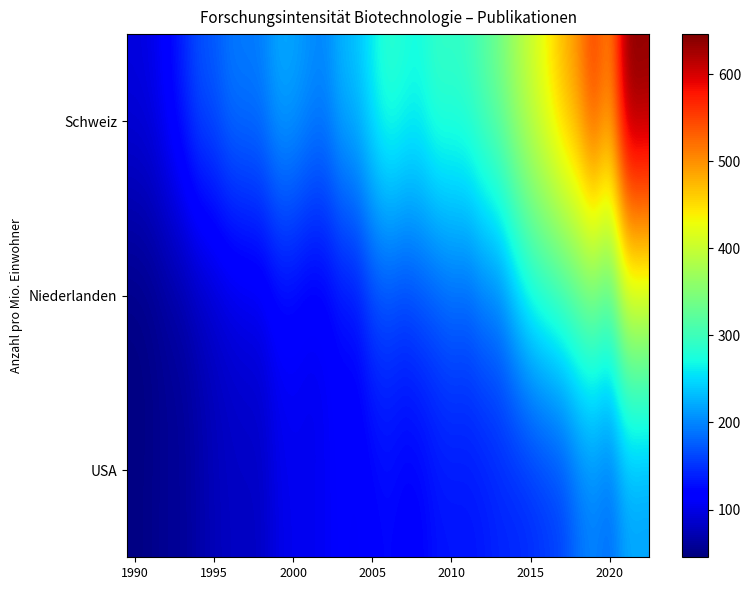

Which series has the largest range (max minus min)?

Schweiz